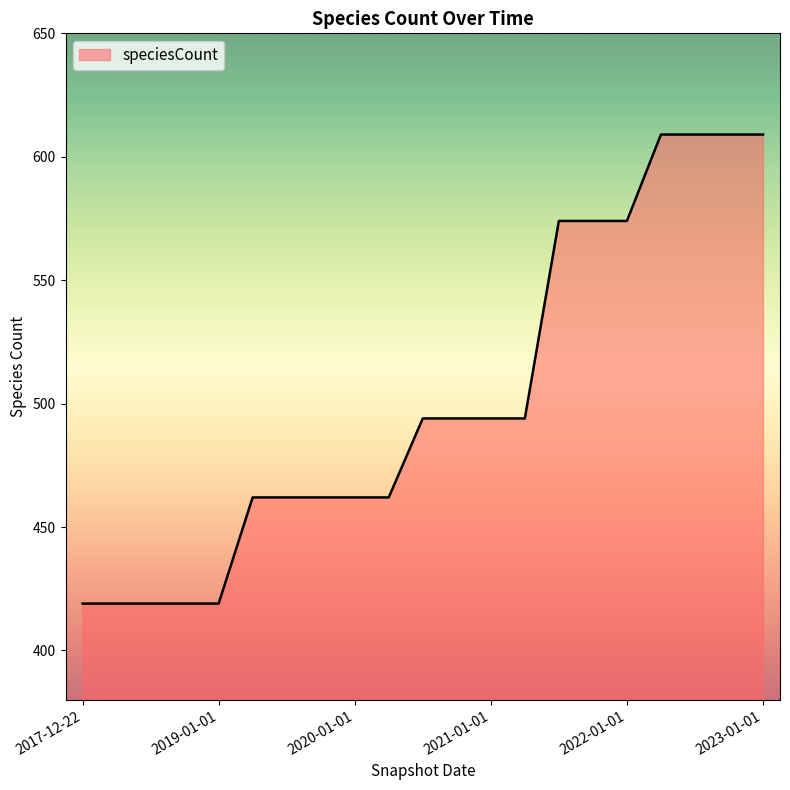

What is the difference between the maximum and minimum values?

190